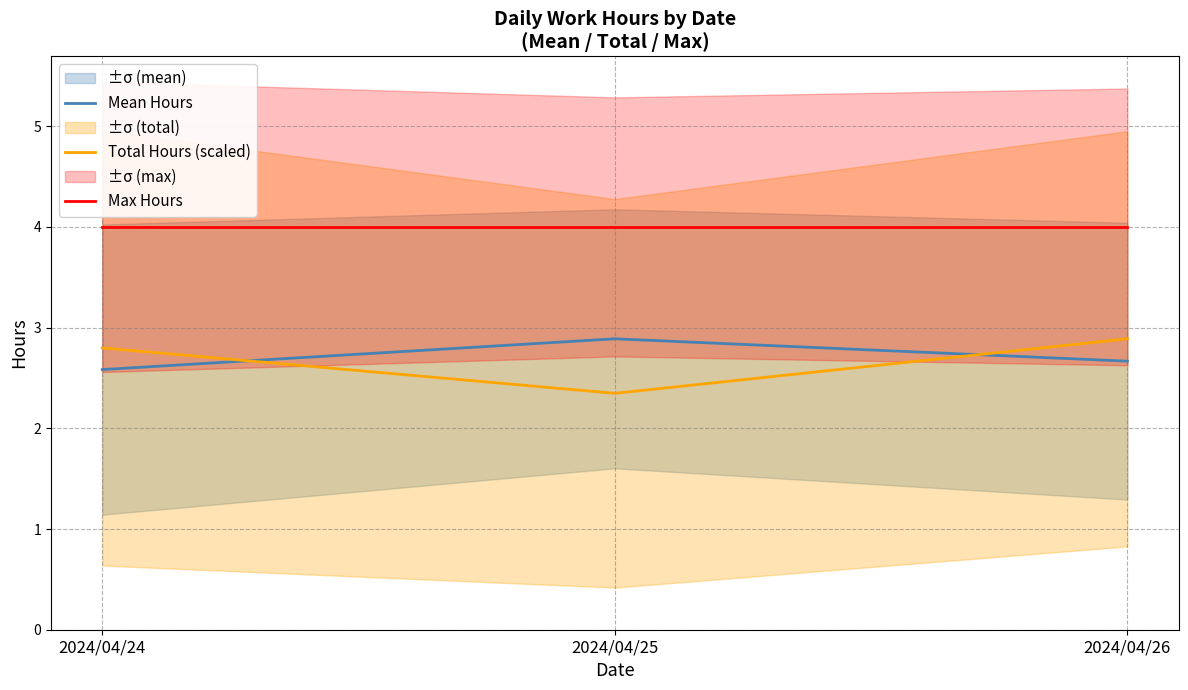

What is the maximum value for Total Hours (scaled)?

2.9